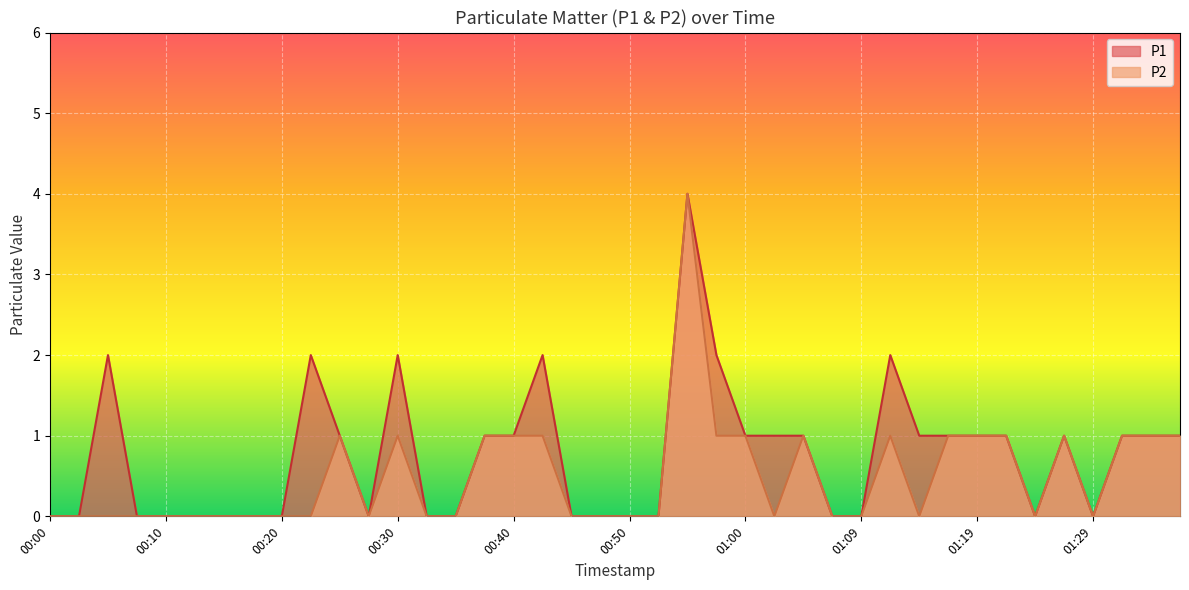

What is the sum of the P2 values at 01:34 and 00:08?

1